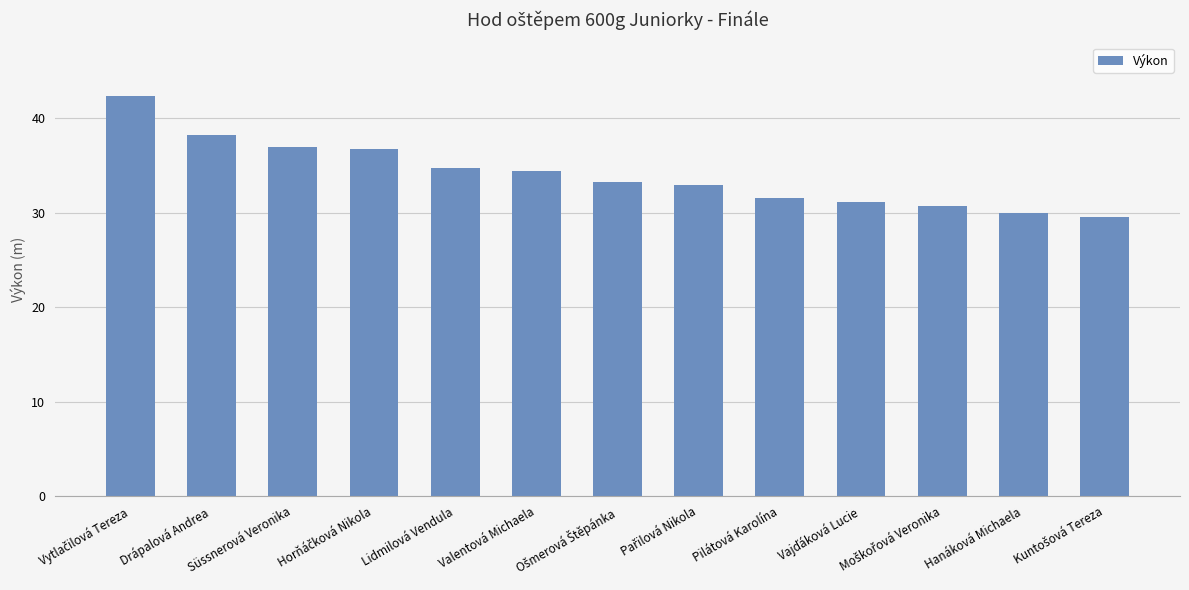

Which has a higher value, Drápalová Andrea or Hanáková Michaela?

Drápalová Andrea